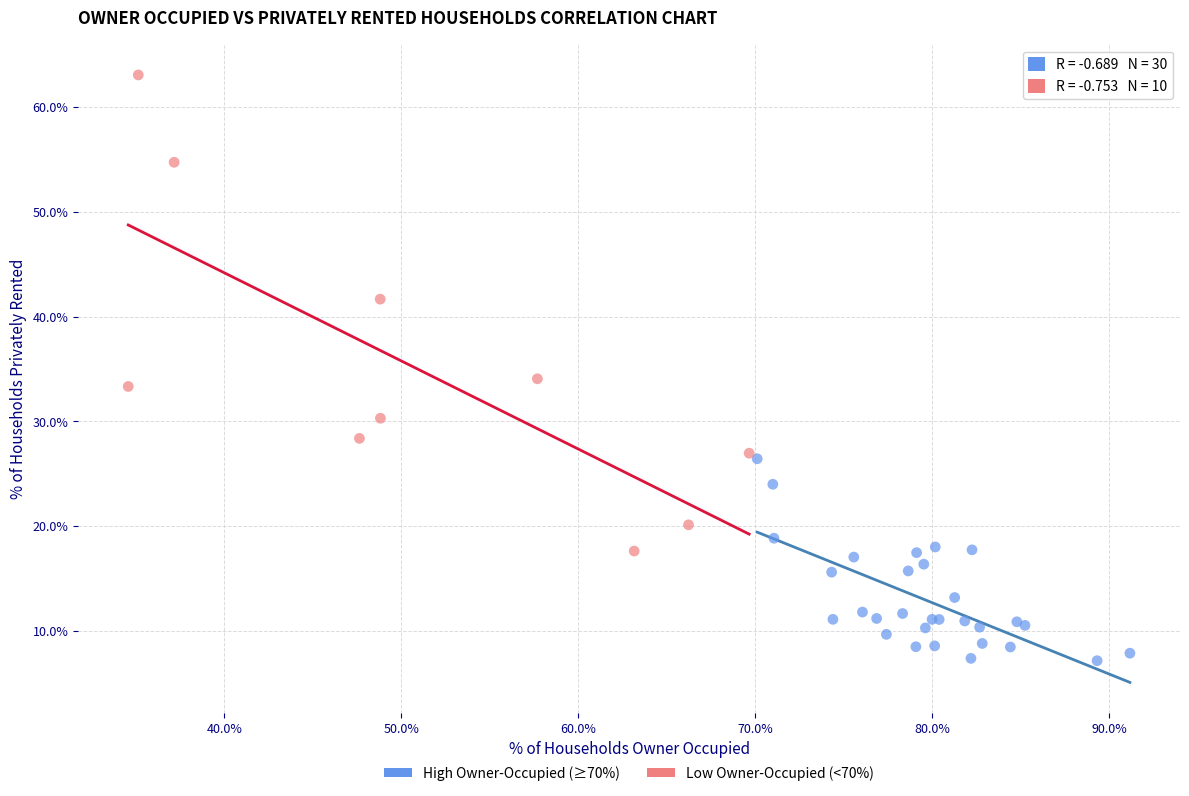

Which series reaches the maximum Y coordinate?

Low Owner-Occupied (<70%)